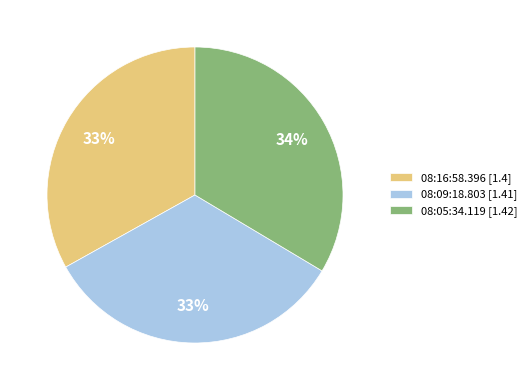

To the nearest percent, what portion does 08:09:18.803 represent?

33%